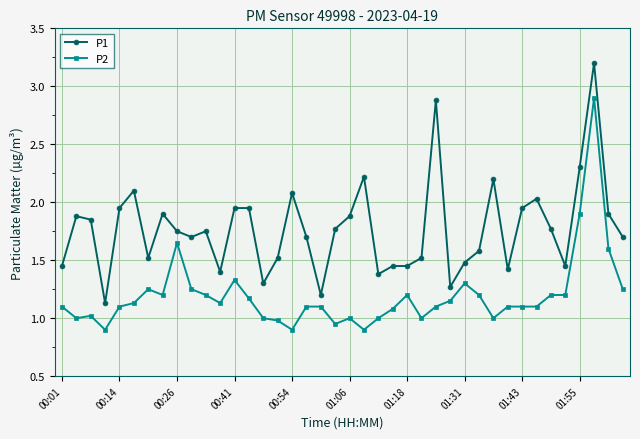

True or false: P2 and P1 intersect in this chart.

False